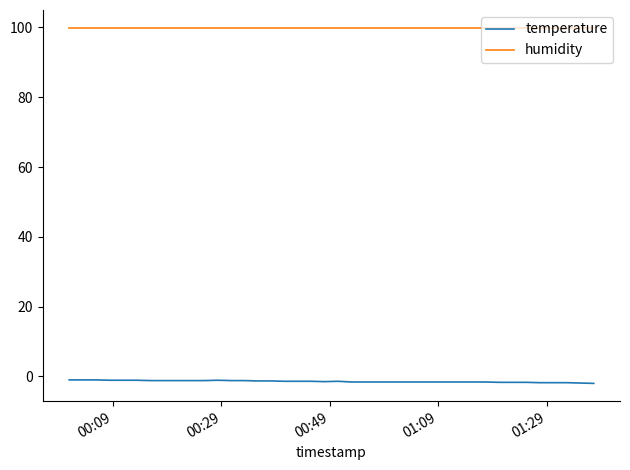

Rank the series by their maximum value, from lowest to highest.

temperature, humidity